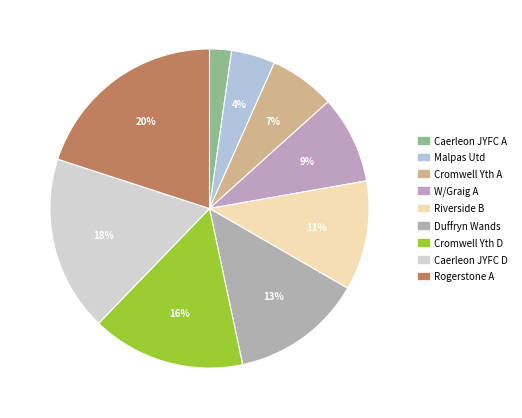

Rank the categories by value from lowest to highest.

Caerleon JYFC A, Malpas Utd, Cromwell Yth A, W/Graig A, Riverside B, Duffryn Wands, Cromwell Yth D, Caerleon JYFC D, Rogerstone A